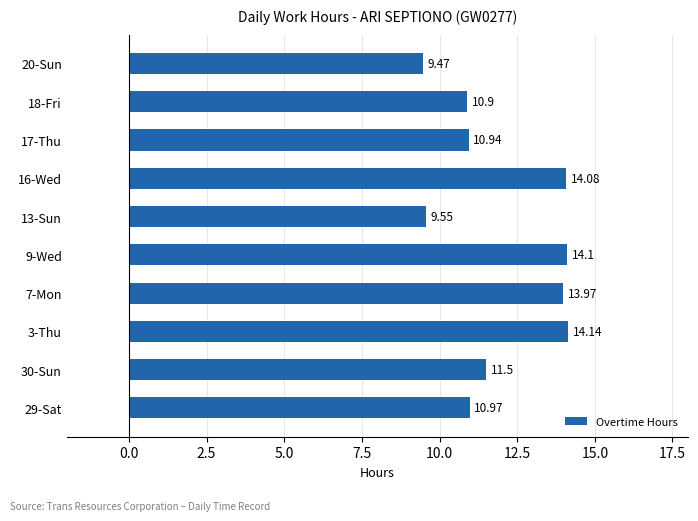

What is the sum of the values at 29-Sat and 30-Sun?

22.5